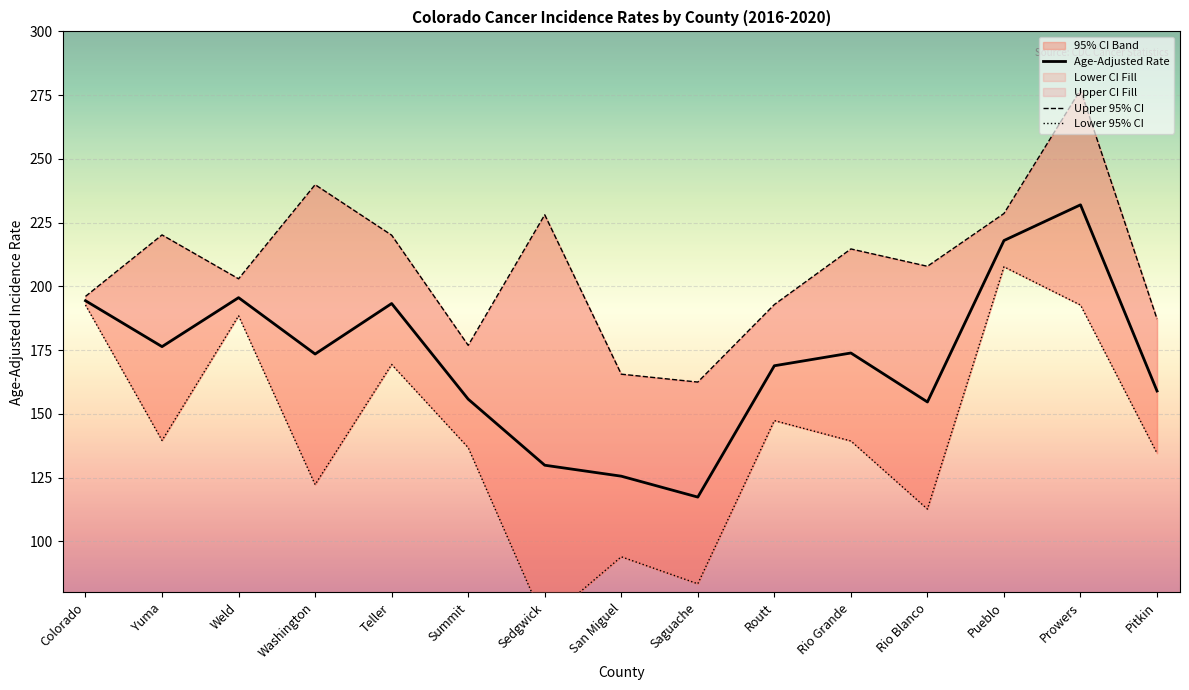

Does the chart display data point markers on the line(s)?

No